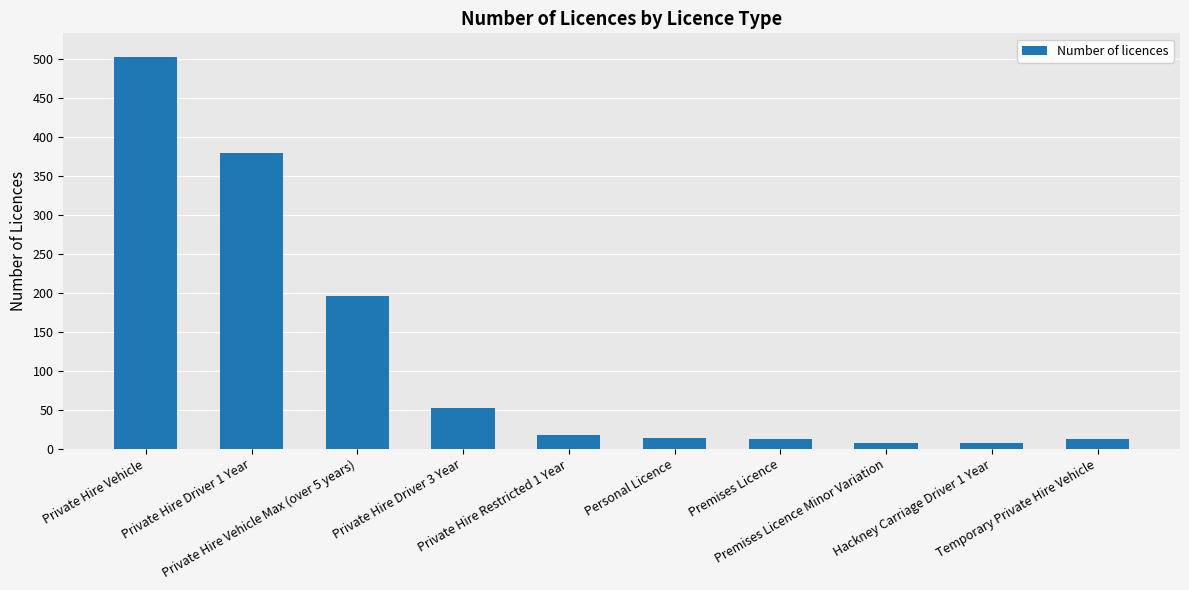

What is the difference between the values at Private Hire Vehicle Max (over 5 years) and Premises Licence?

183